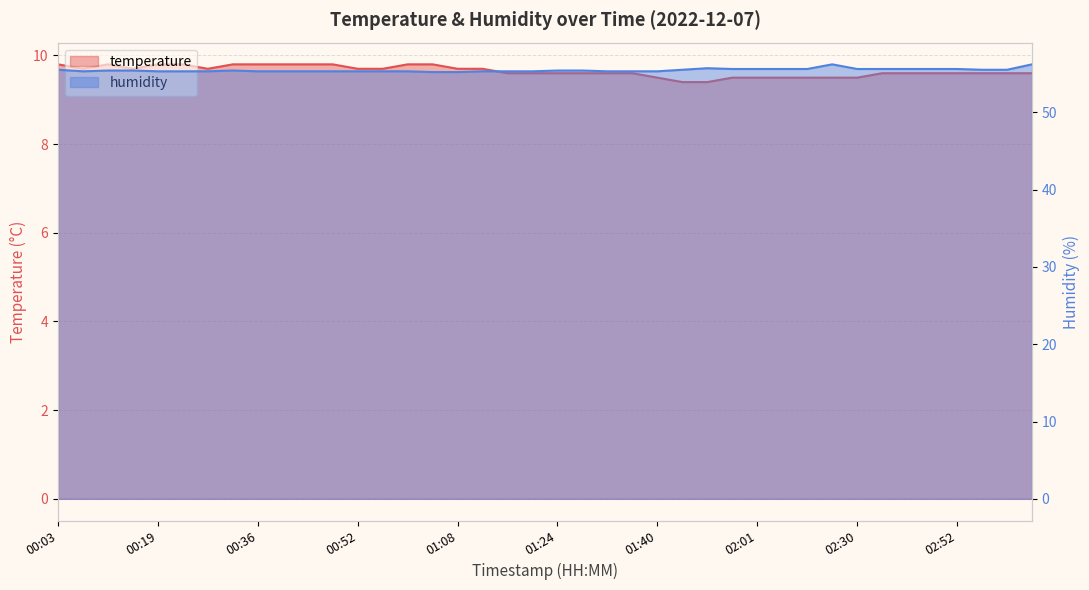

Where is temperature nearest to the value 9?

01:49